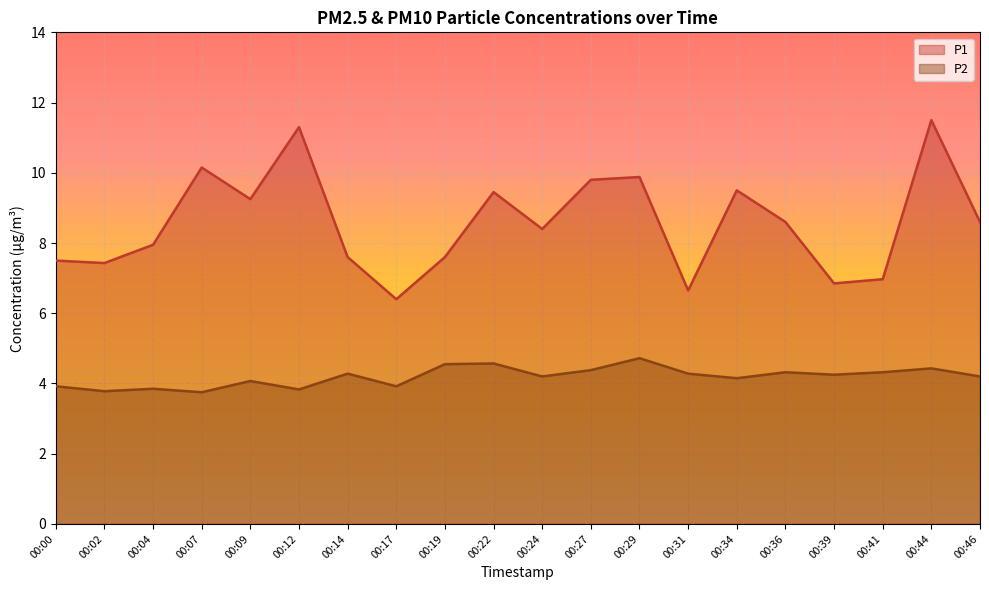

Which has a higher value, 00:27 or 00:14?

00:27